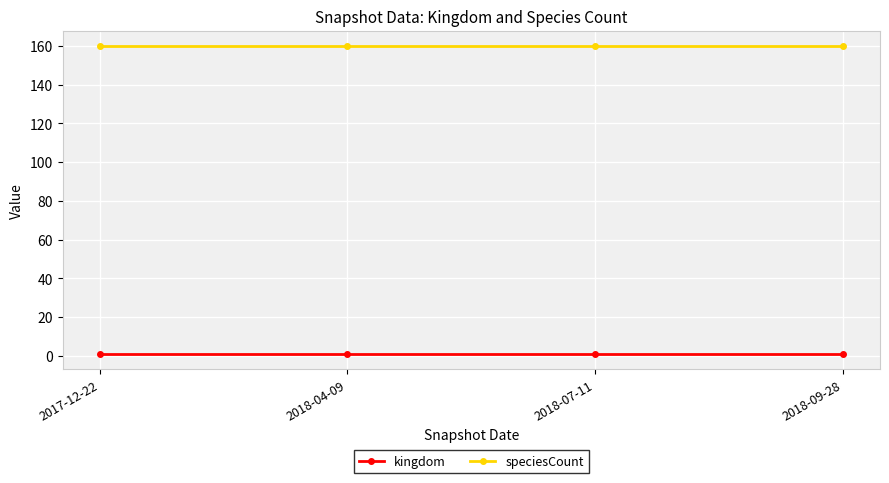

What is the approximate value of speciesCount at 2018-09-28?

160